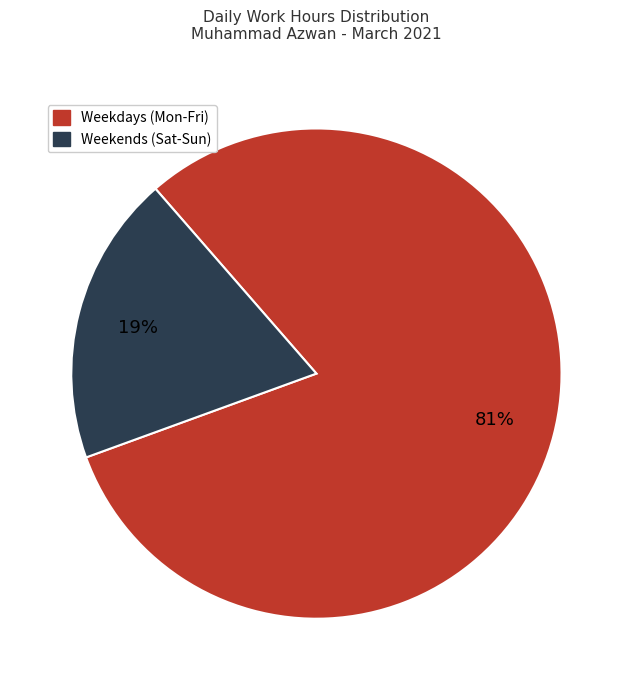

To the nearest percent, what is the average slice percentage?

50%